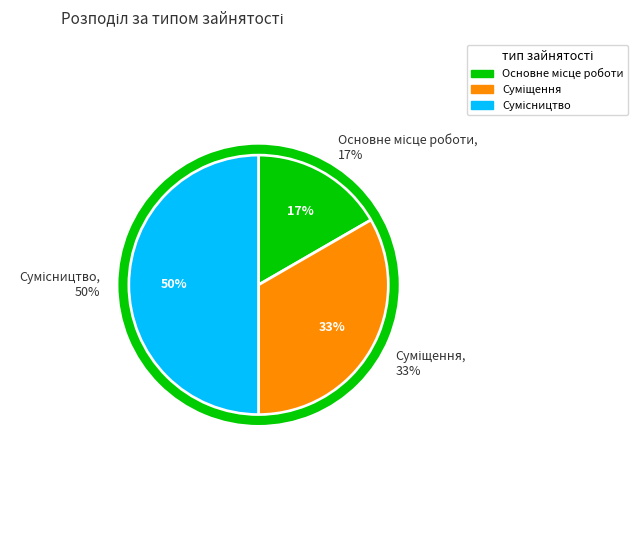

True or false: Основне місце роботи accounts for 17% of the total.

True